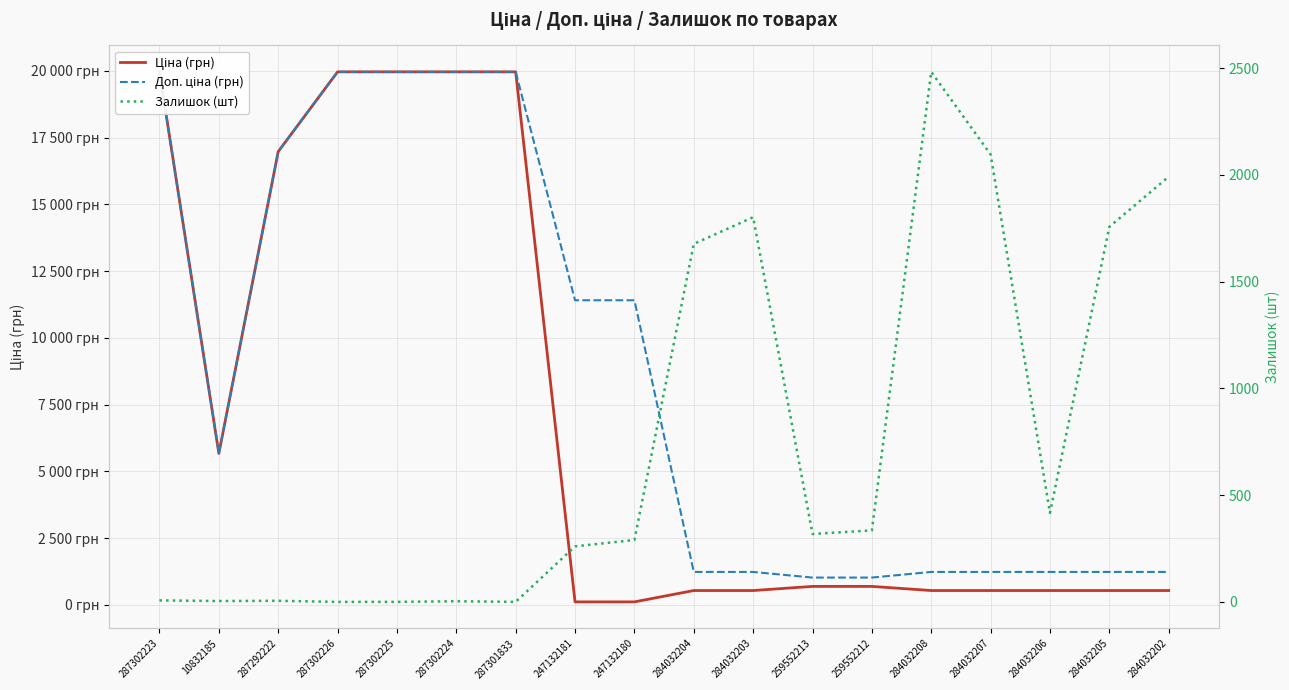

Which category has the lowest value across all series?

287302226